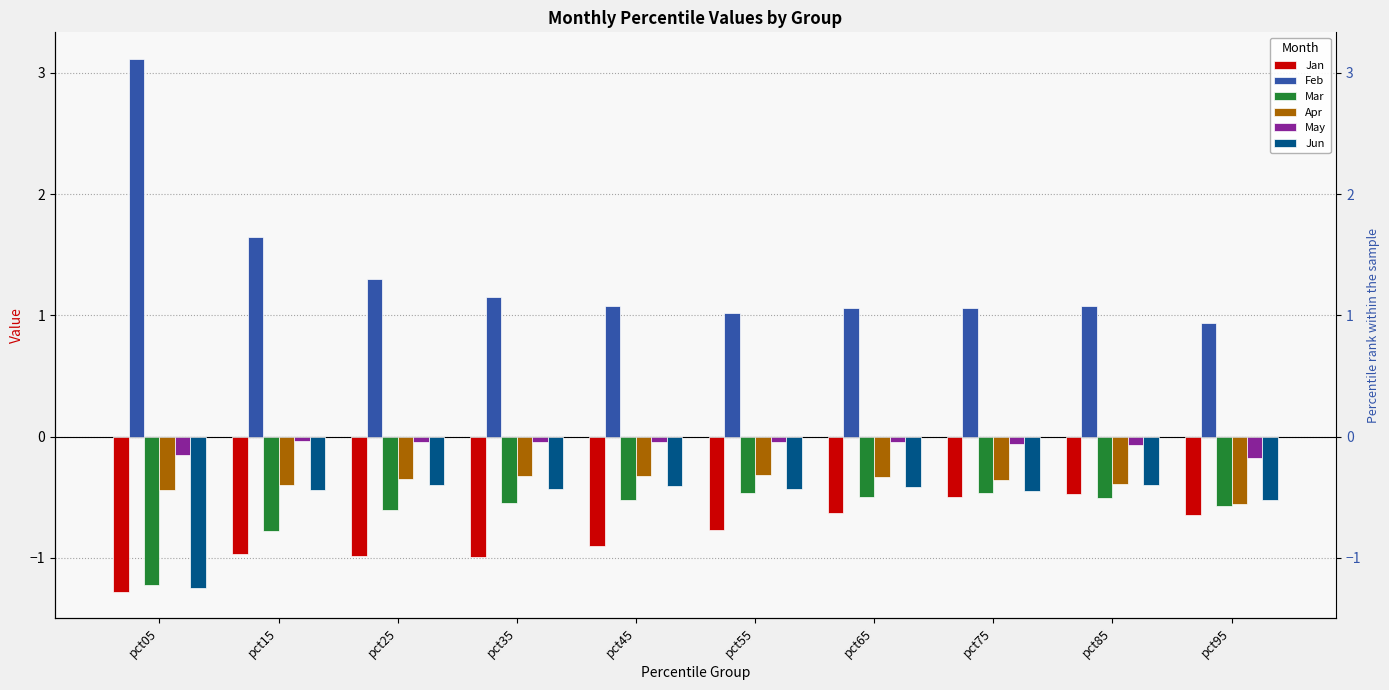

Reading right to left, extract all data points from this chart.

Jan: -0.6	-0.5	-0.5	-0.6	-0.8	-0.9	-1.0	-1.0	-1.0	-1.3
Feb: 0.9	1.1	1.1	1.1	1.0	1.1	1.1	1.3	1.6	3.1
Mar: -0.6	-0.5	-0.5	-0.5	-0.5	-0.5	-0.5	-0.6	-0.8	-1.2
Apr: -0.6	-0.4	-0.4	-0.3	-0.3	-0.3	-0.3	-0.4	-0.4	-0.4
May: -0.2	-0.1	-0.1	-0.0	-0.0	-0.0	-0.0	-0.0	-0.0	-0.2
Jun: -0.5	-0.4	-0.4	-0.4	-0.4	-0.4	-0.4	-0.4	-0.4	-1.2